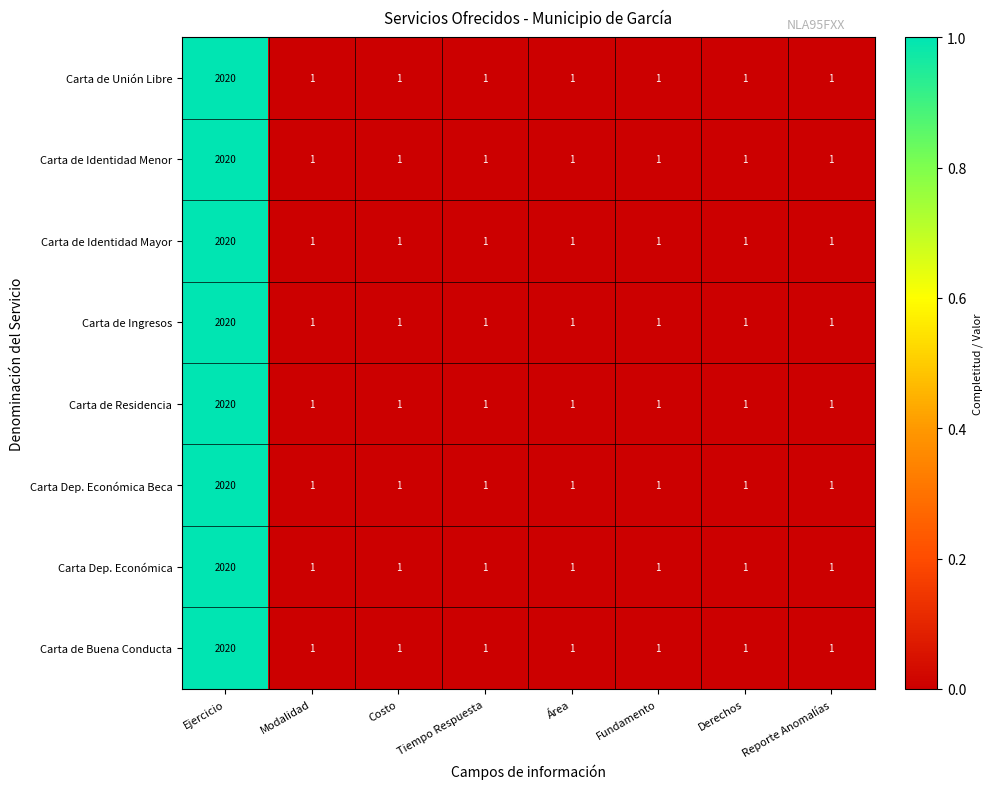

What is the sum of all Carta de Buena Conducta values?

2027